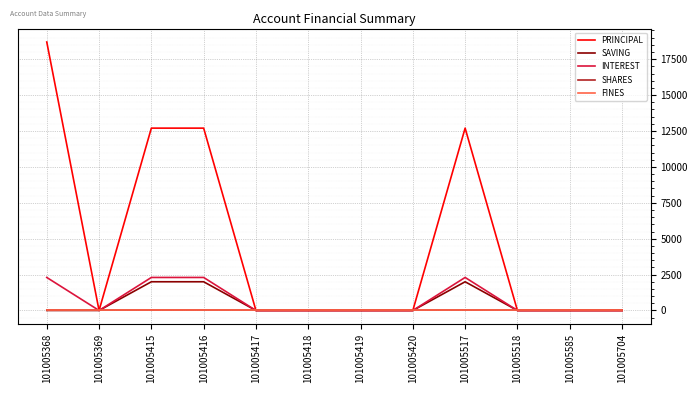

Is this an area chart (filled region under the line)?

No